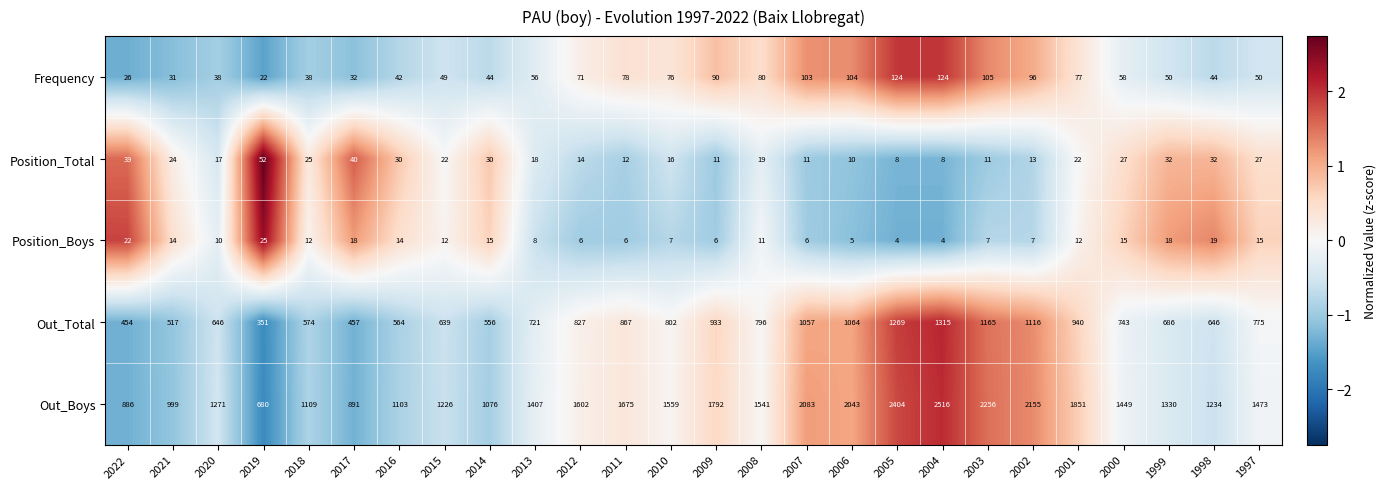

What is the total value across all series at 2021?

1585